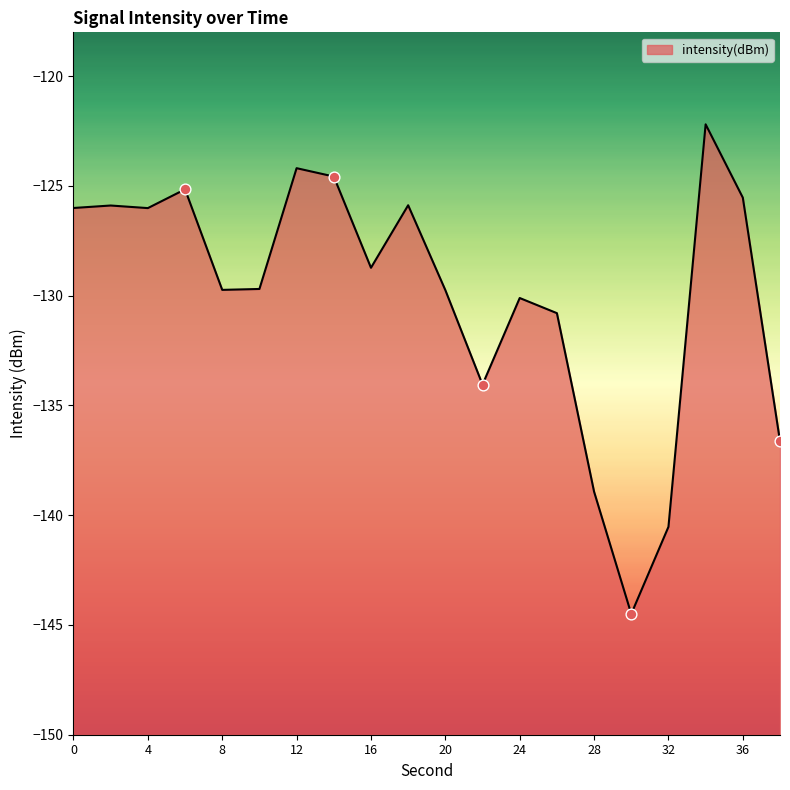

Between 16 and 4, which is larger?

4